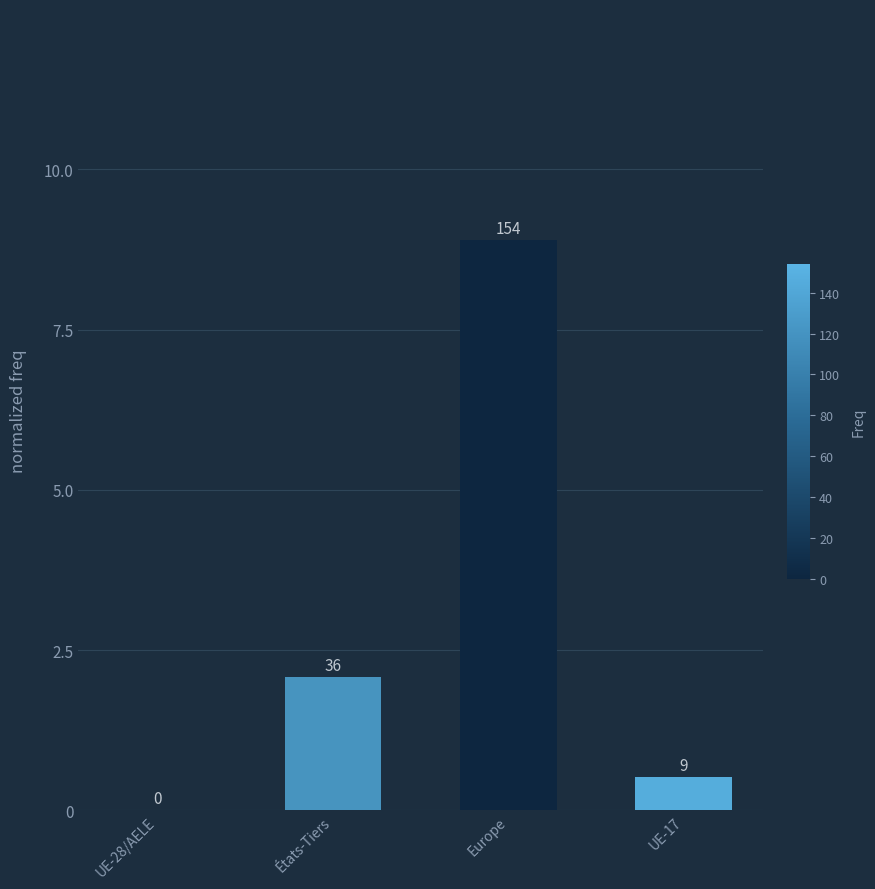

At which label does the data first exceed 2?

États-Tiers